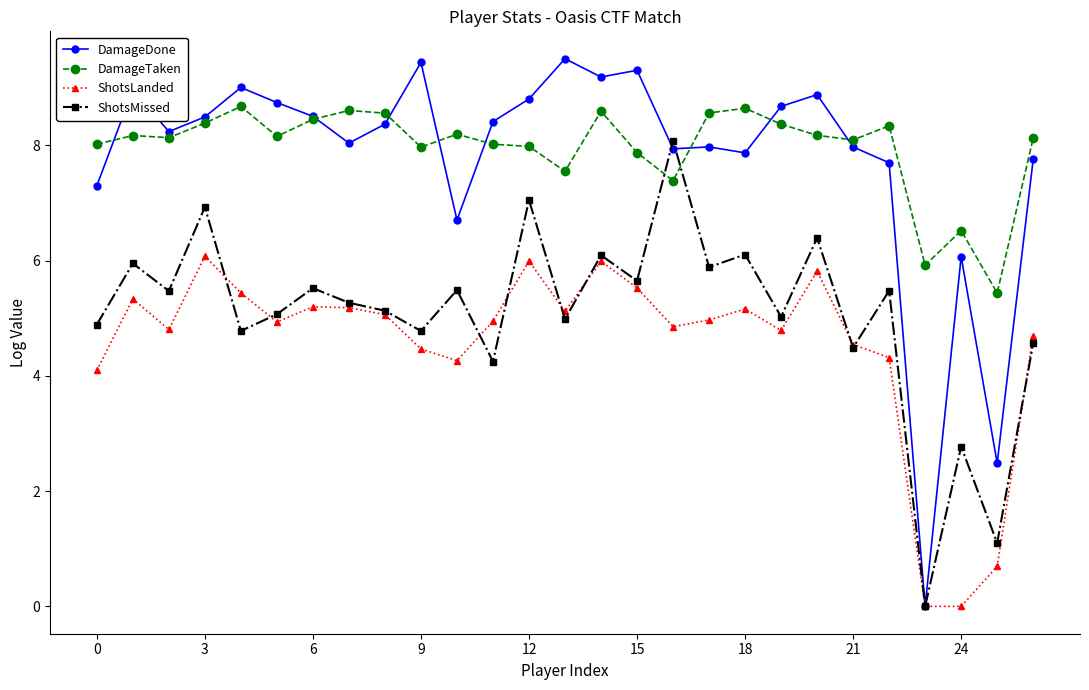

Which series has the largest range (max minus min)?

DamageDone